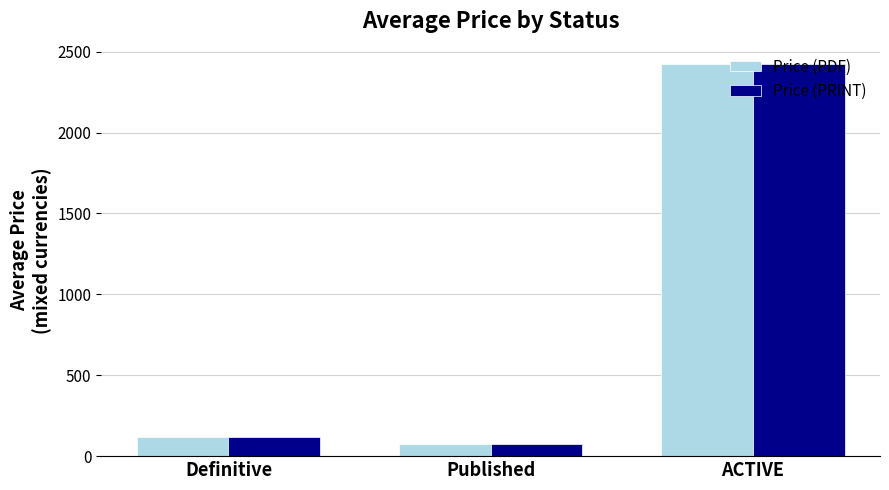

Is it true that Price (PDF) equals 115.7 at Definitive?

True